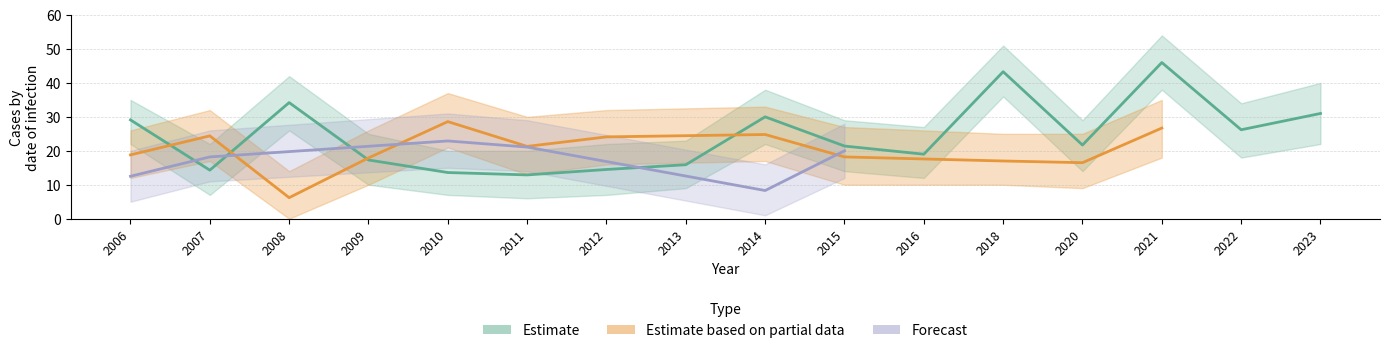

What is the difference between the maximum and minimum values in the Estimate series?

33.1